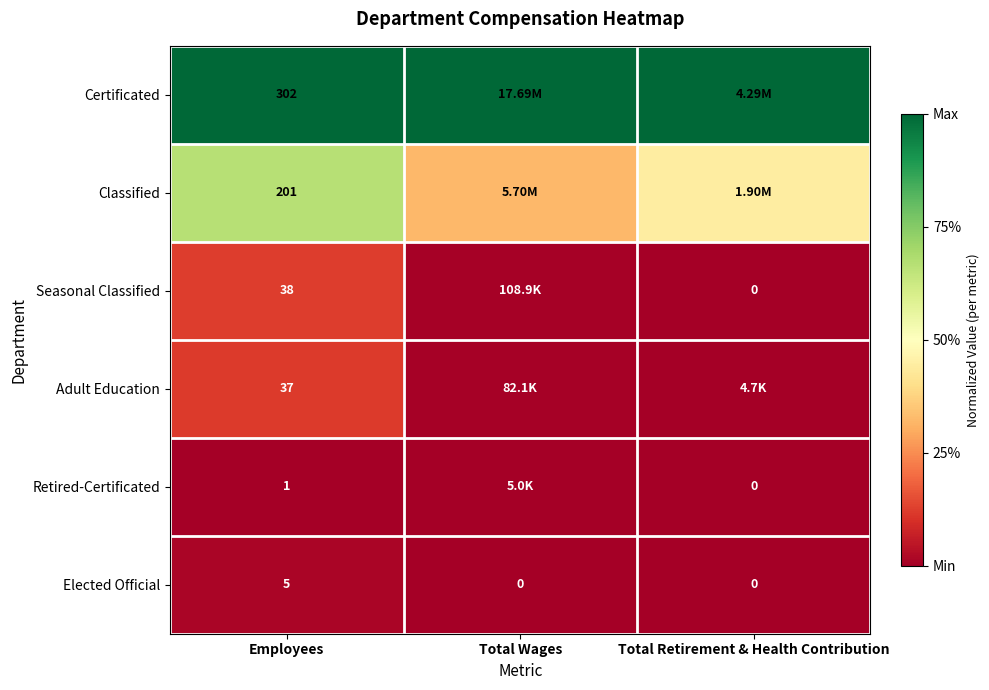

At which category is the sum across all series the highest?

Employees